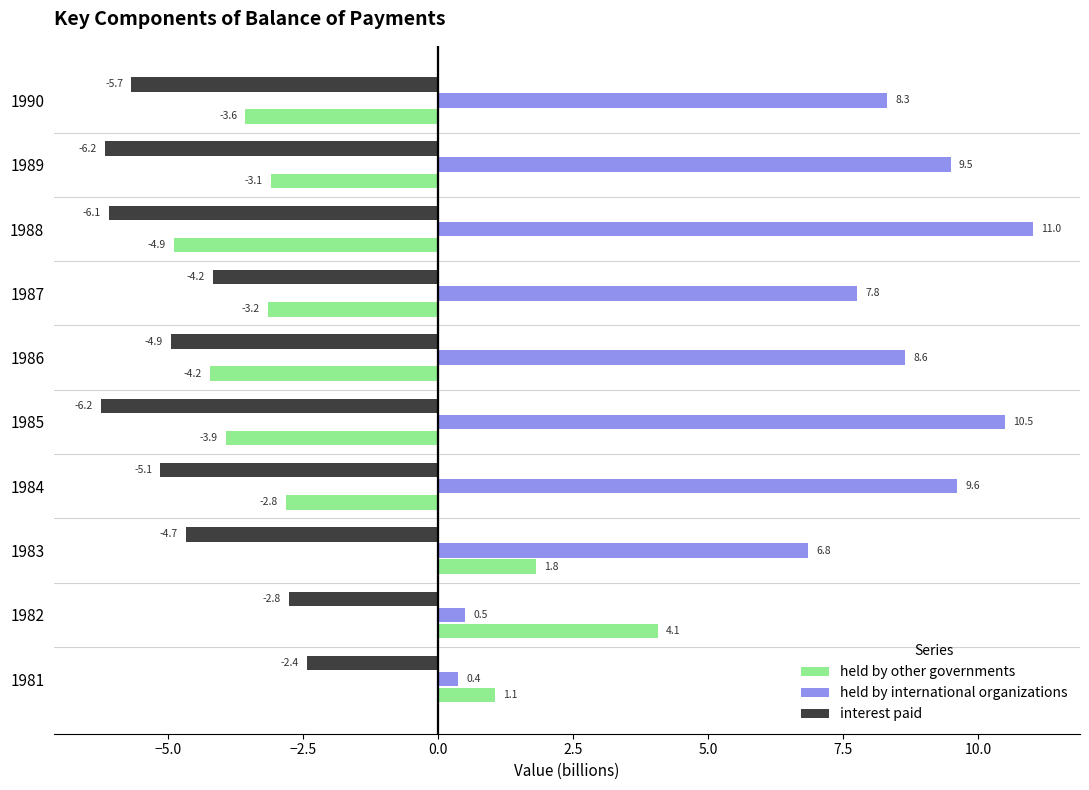

Which series has the largest range (max minus min)?

held by international organizations